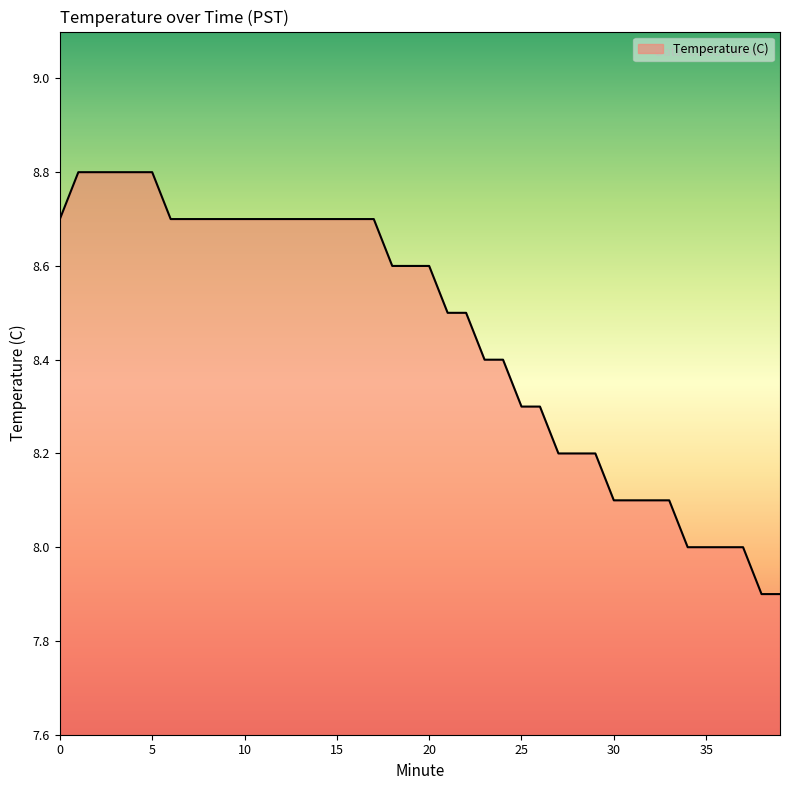

What is the maximum value shown in the chart?

8.8